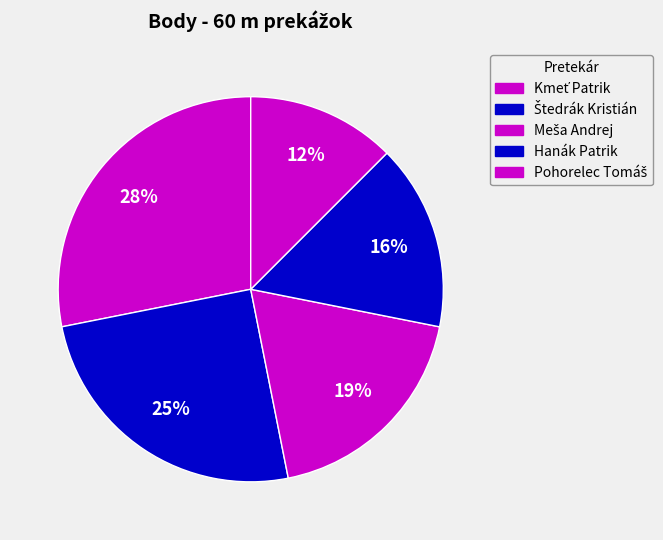

How many segments does this pie chart have?

5